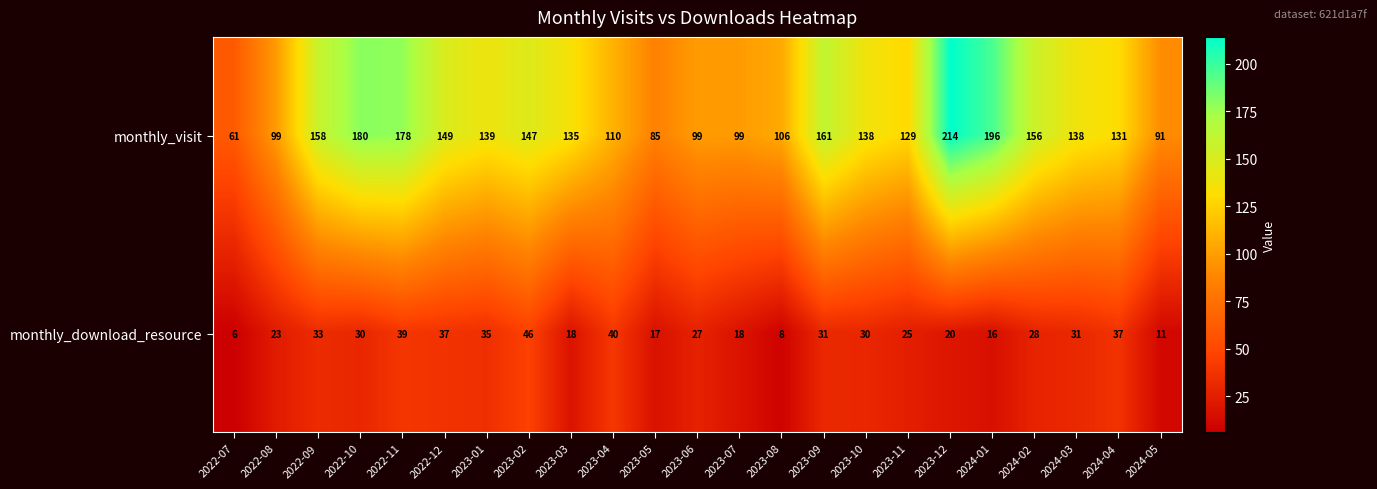

What is the difference between the monthly_download_resource values at 2023-04 and 2023-02?

6